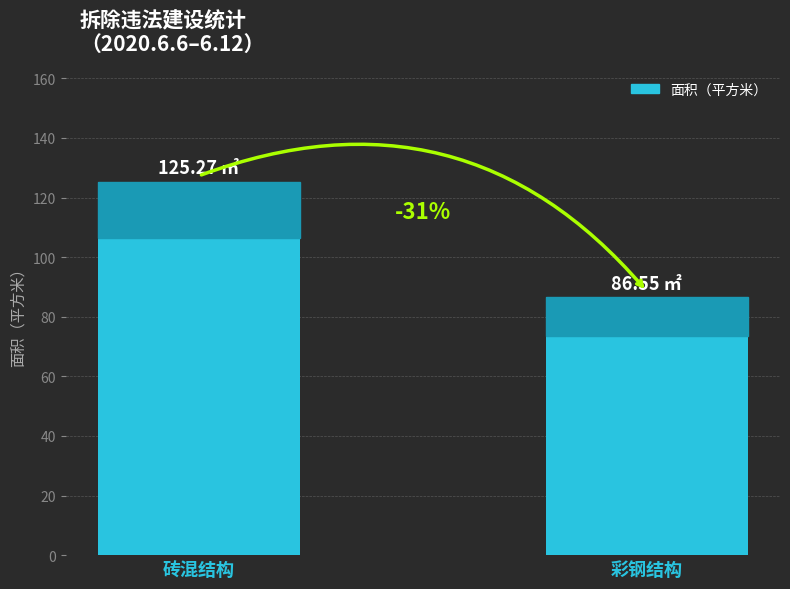

How many bars are there in total?

2